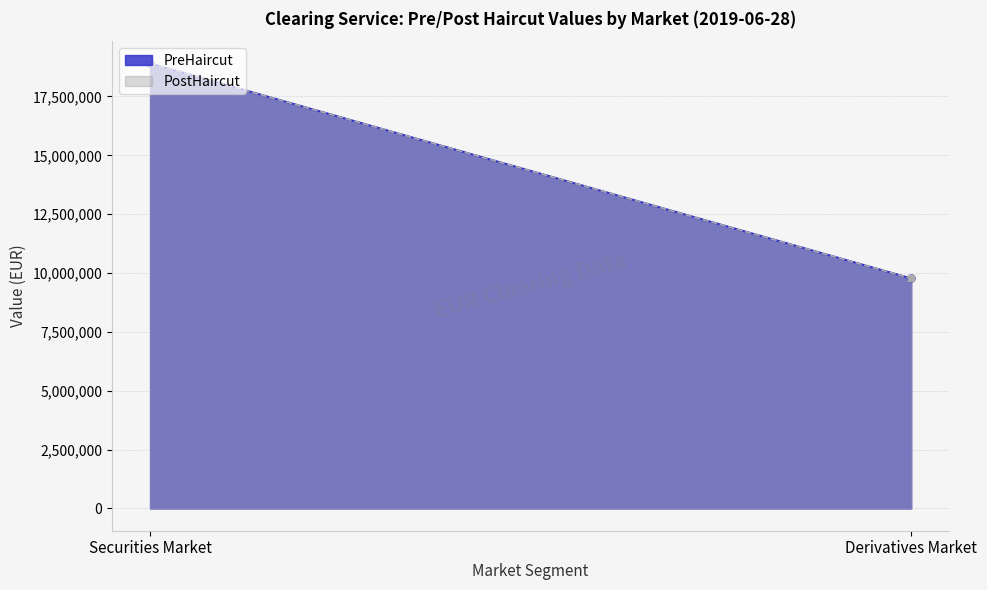

Does the chart have visible grid lines?

Yes